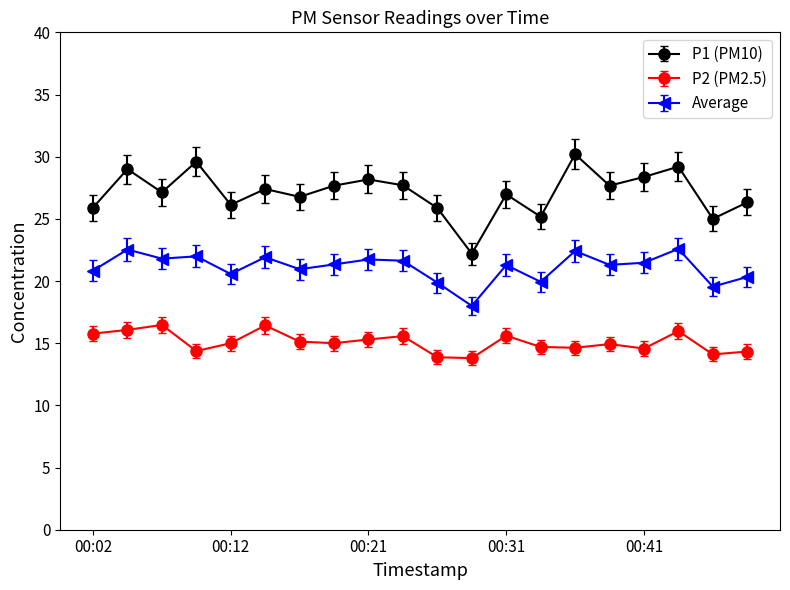

What is the maximum value for Average?

22.6